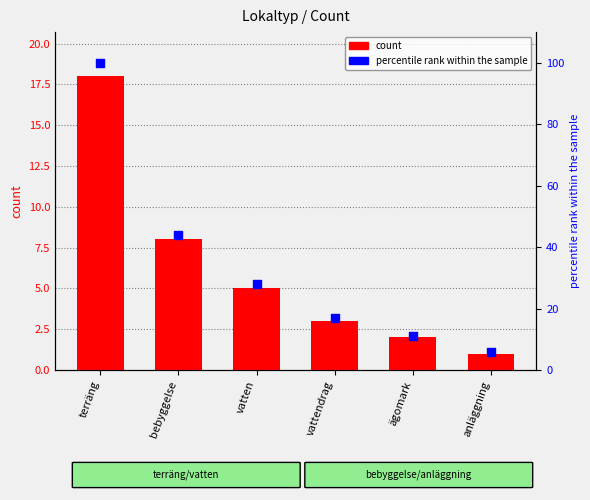

At which category is the sum across all series the highest?

terräng